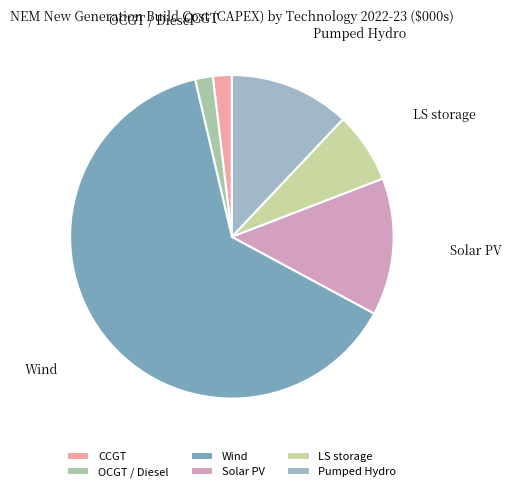

Is the sum of LS storage and CCGT greater than half?

No